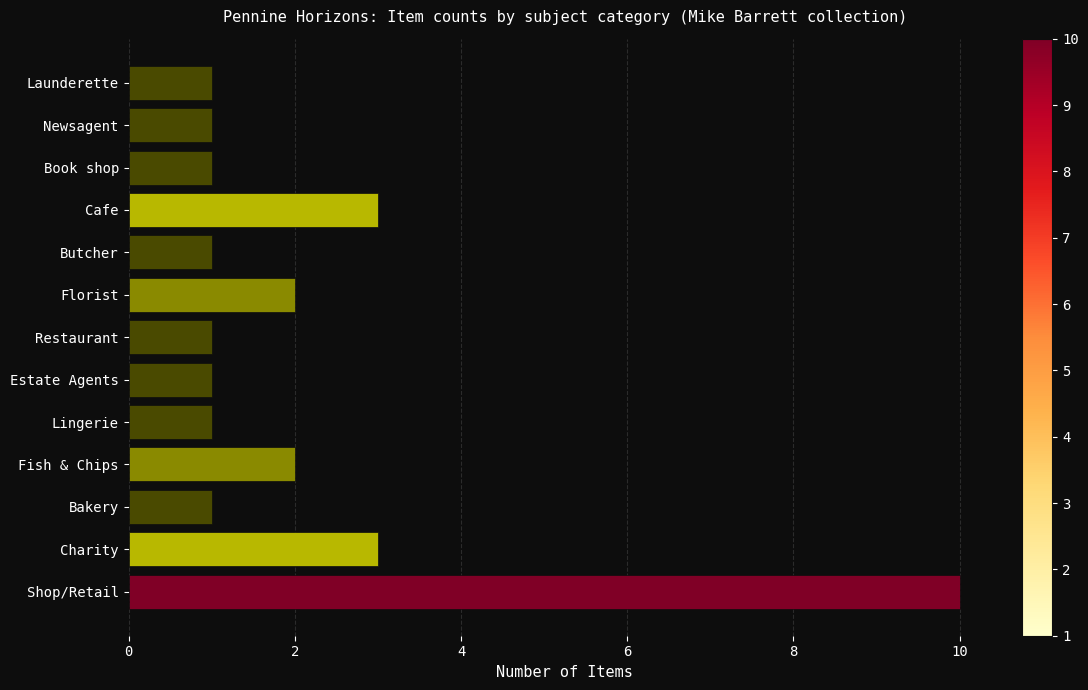

How many distinct data groups are displayed?

1